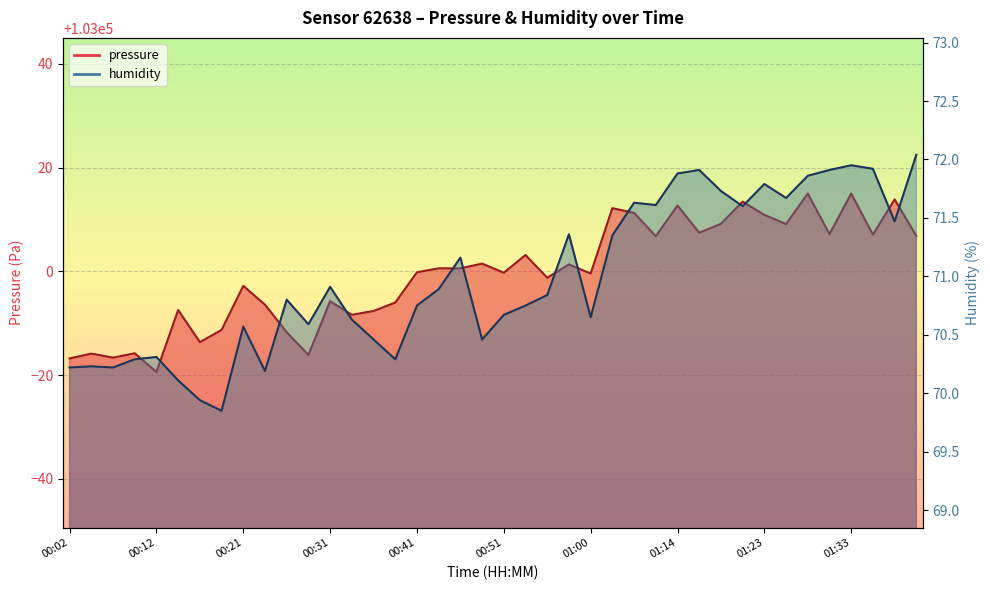

Where is the first local maximum for humidity?

00:04